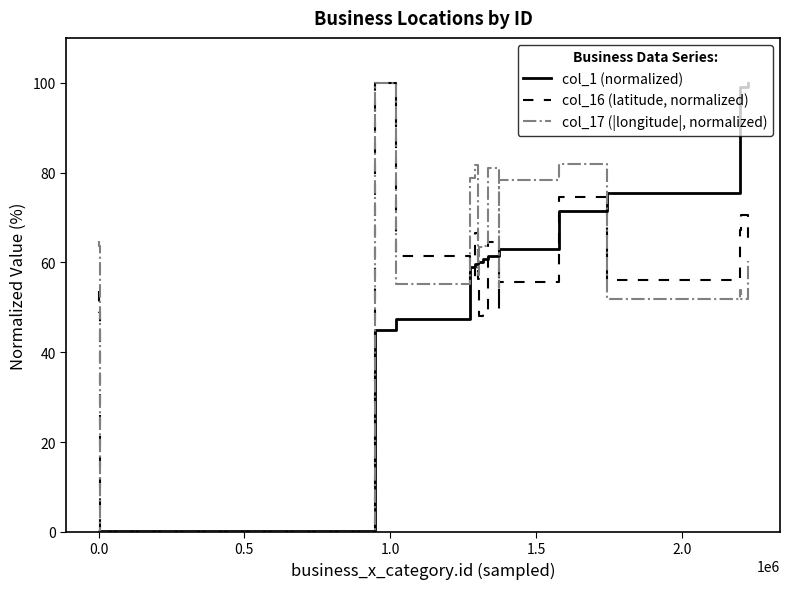

What is the maximum value for col_17 (|longitude|, normalized)?

100.0